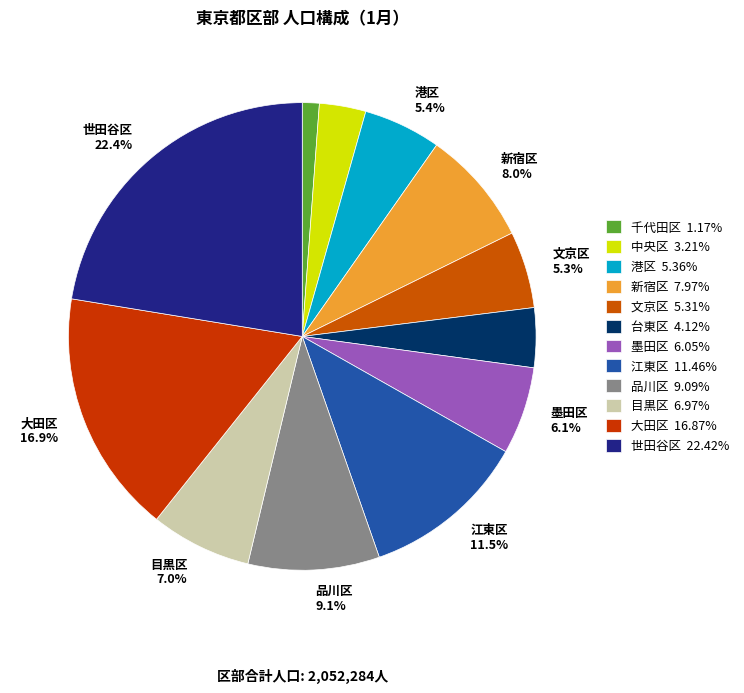

How many segments does this pie chart have?

12